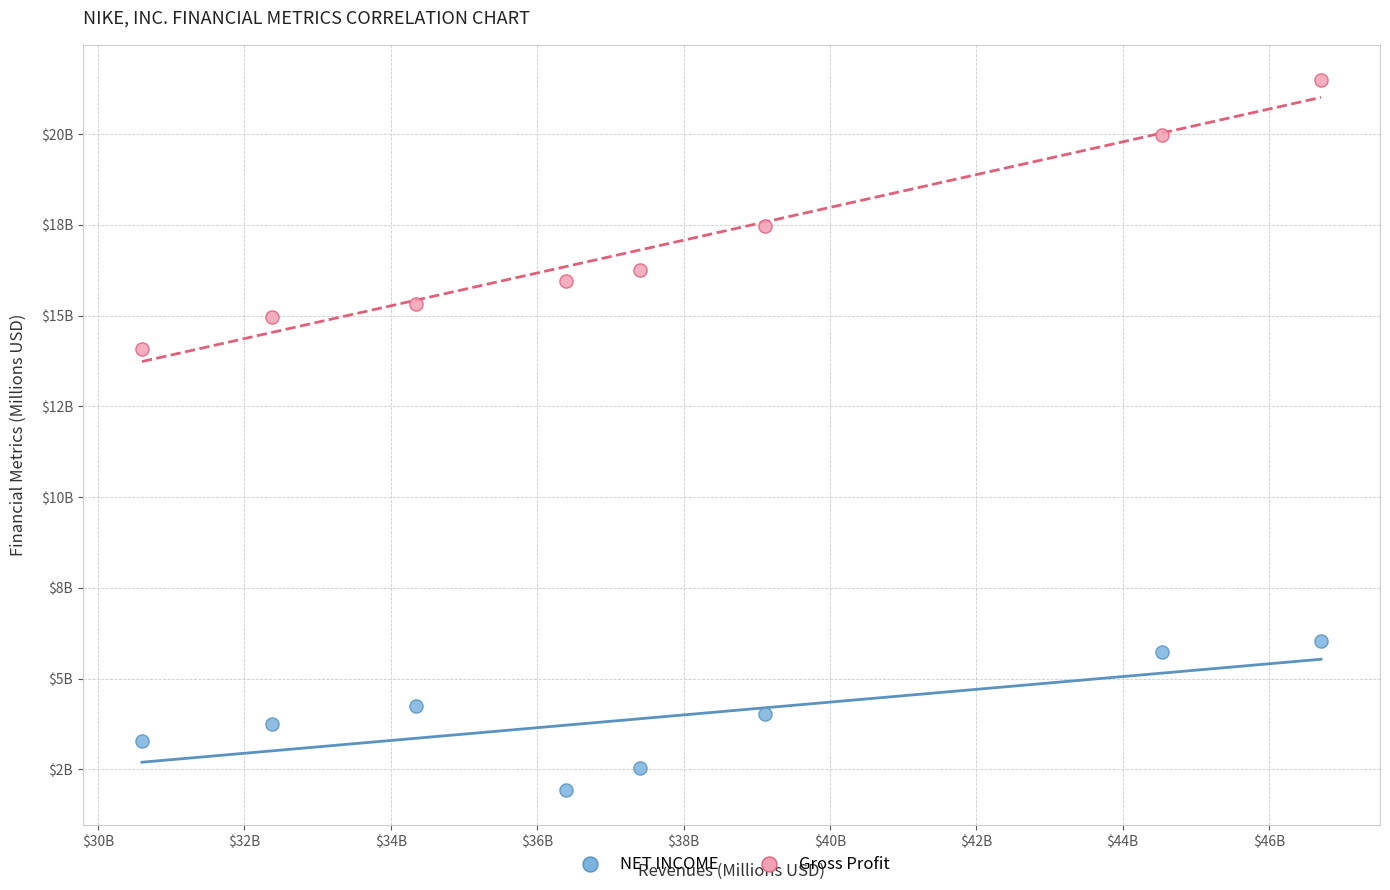

Which series contains the highest Y value?

Gross Profit